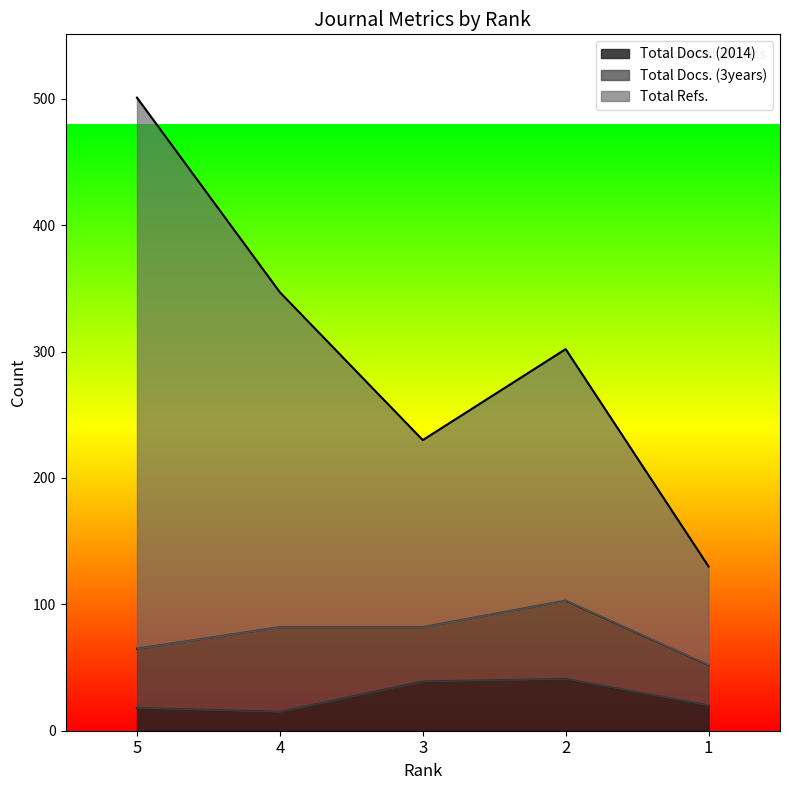

Which series has the widest spread of values?

Total Refs.